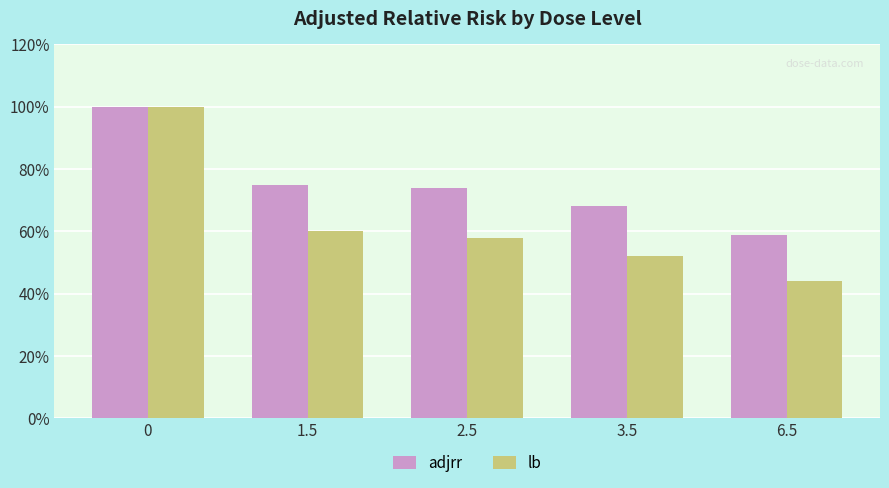

Does the chart contain any negative values?

No